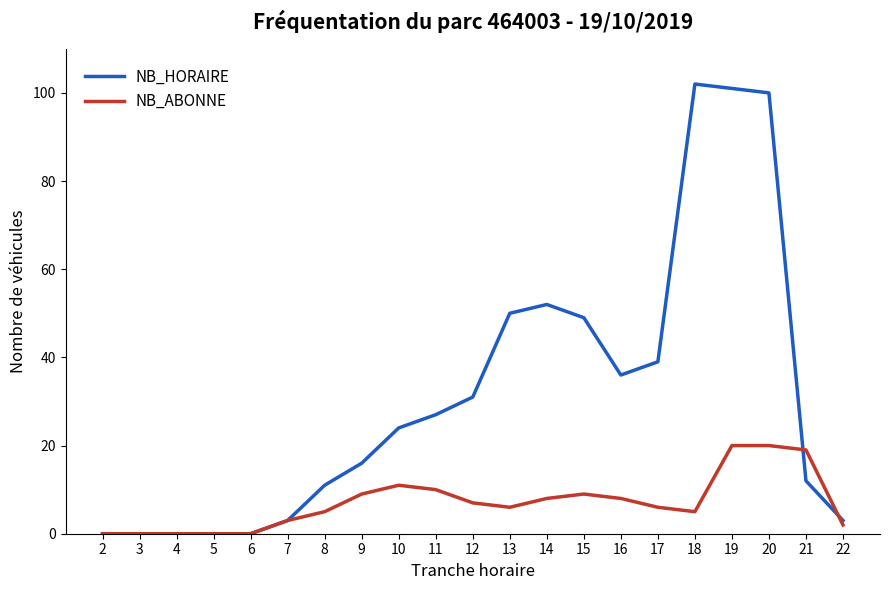

Does the chart display data point markers on the line(s)?

No